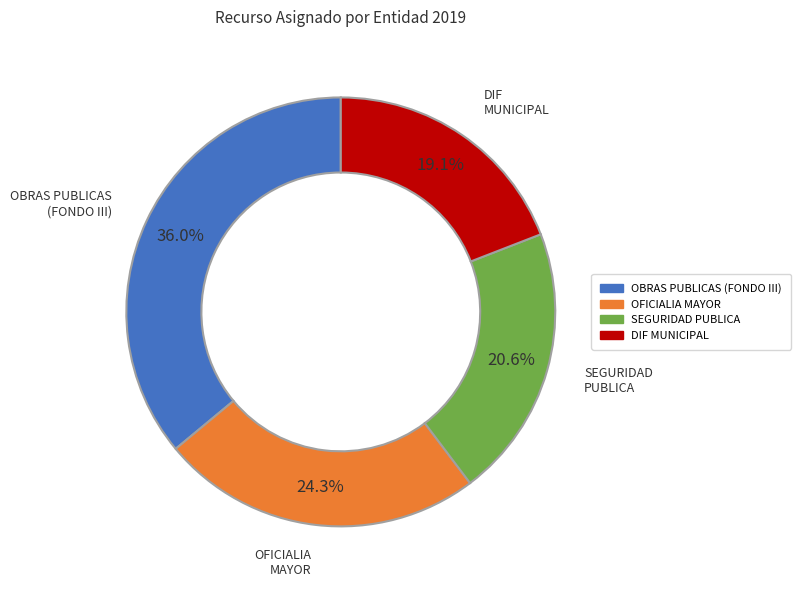

Is there any slice that represents more than half of the pie?

No